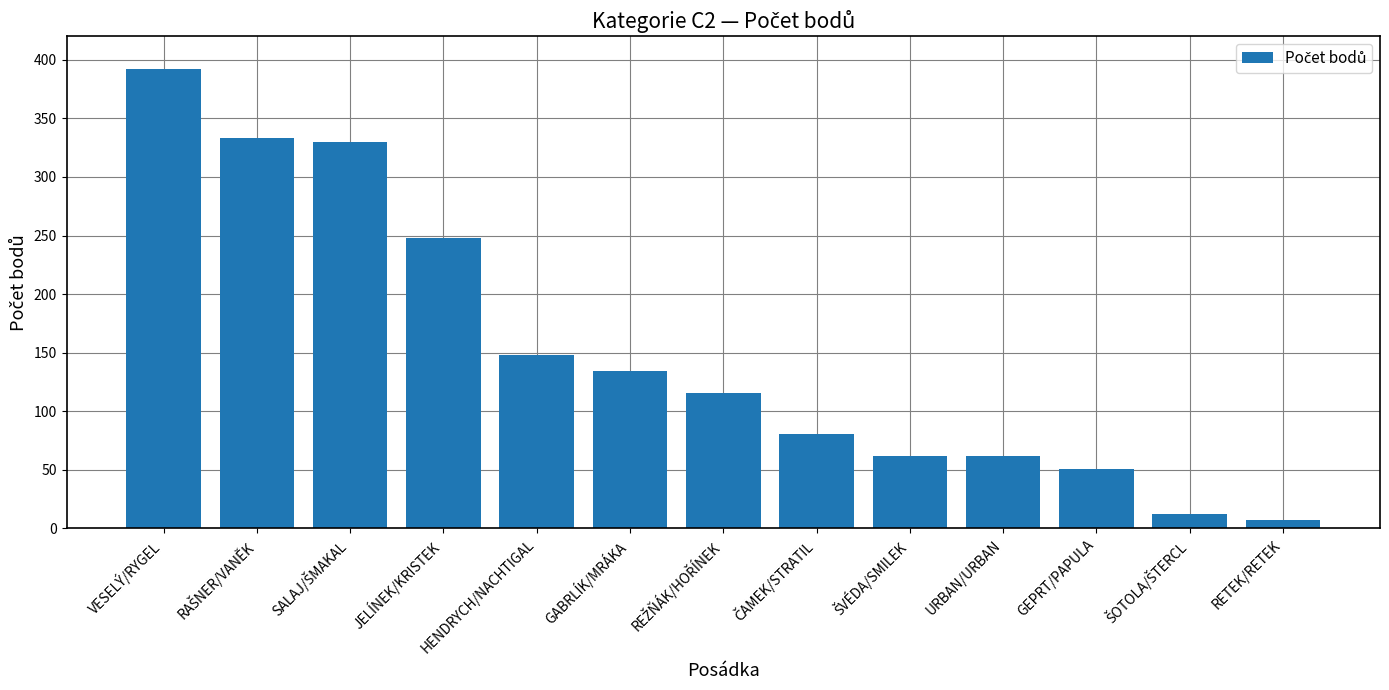

What is the label of the 5th bar from the left?

HENDRYCH/NACHTIGAL